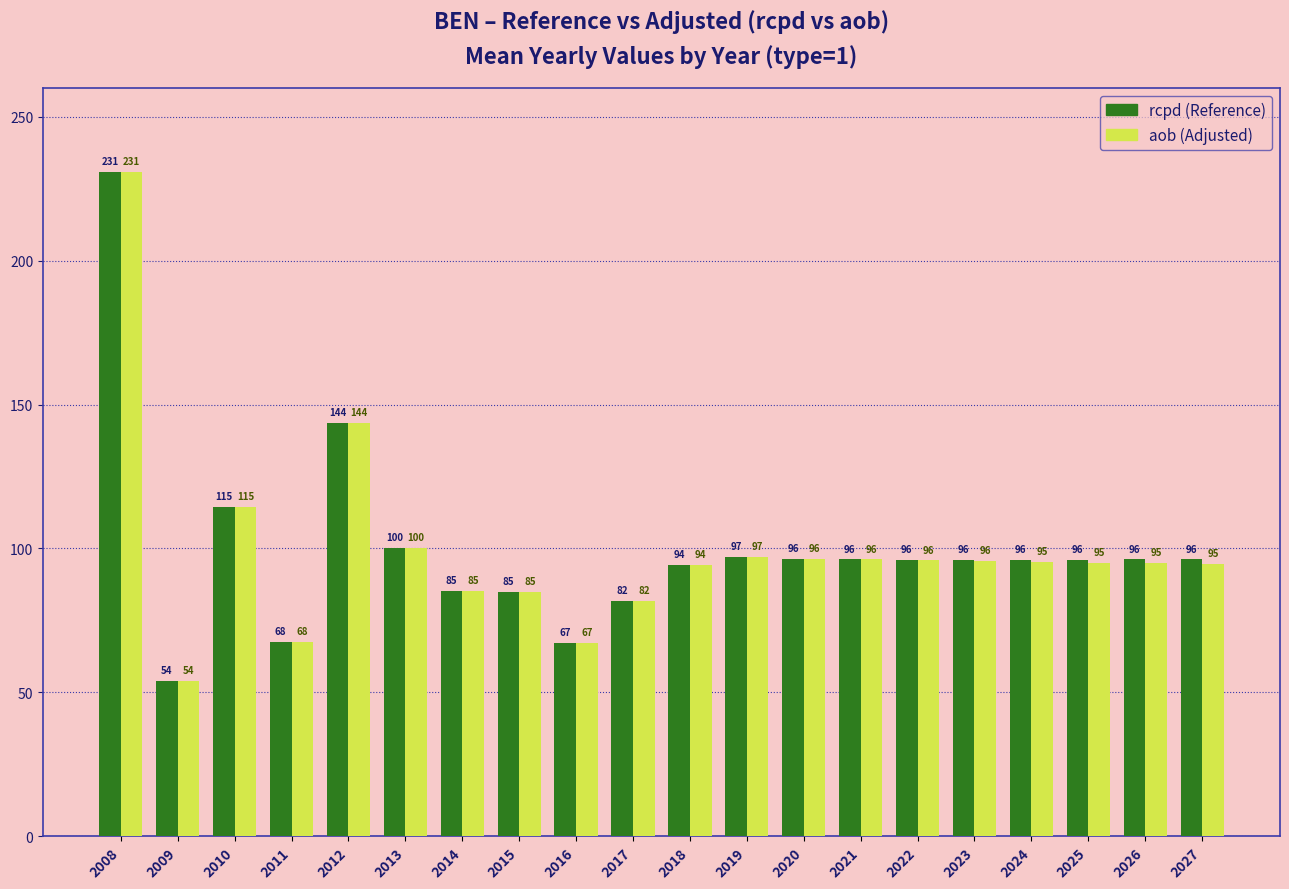

What is the total value across all series at 2019?

194.0